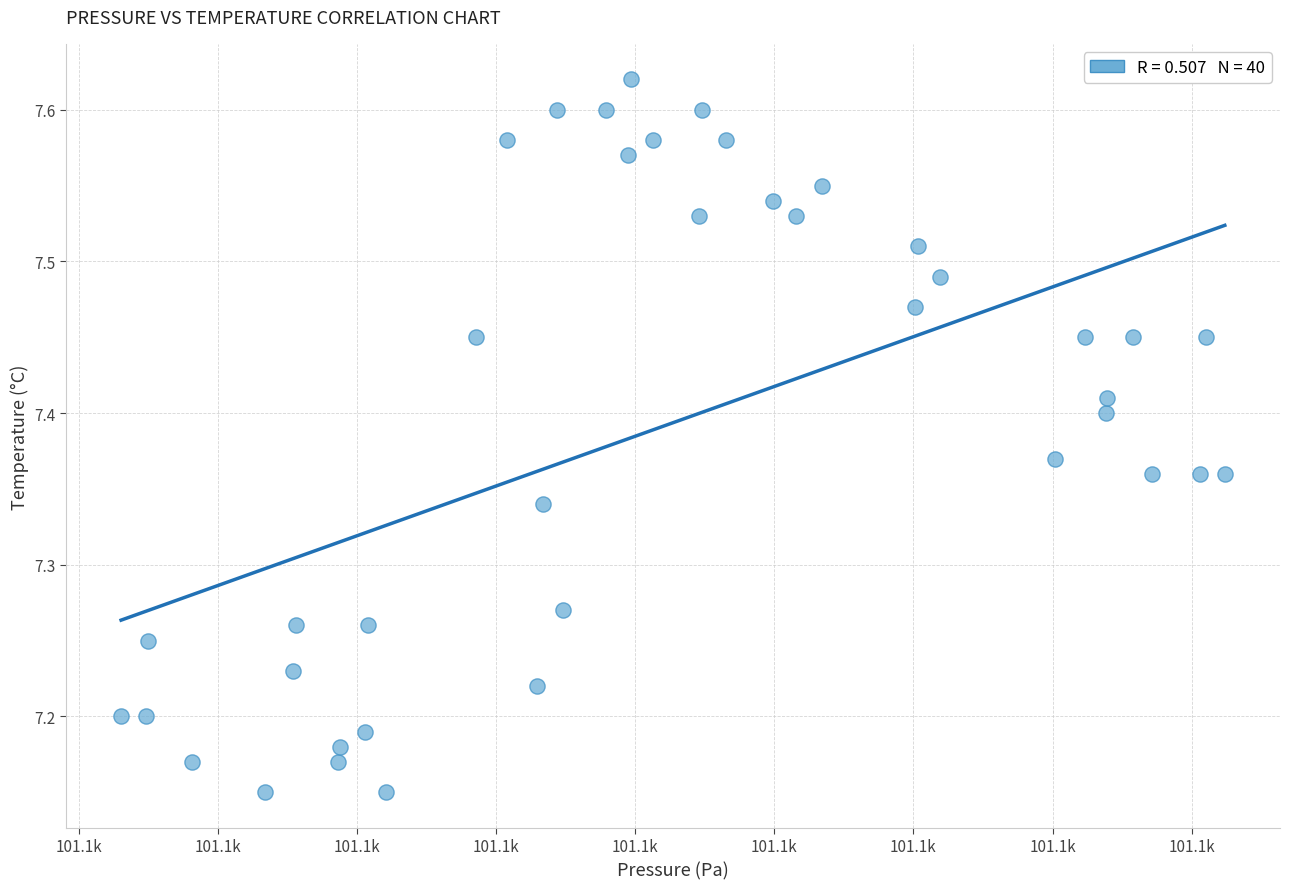

What is the range of X values (max minus min)?

39.7